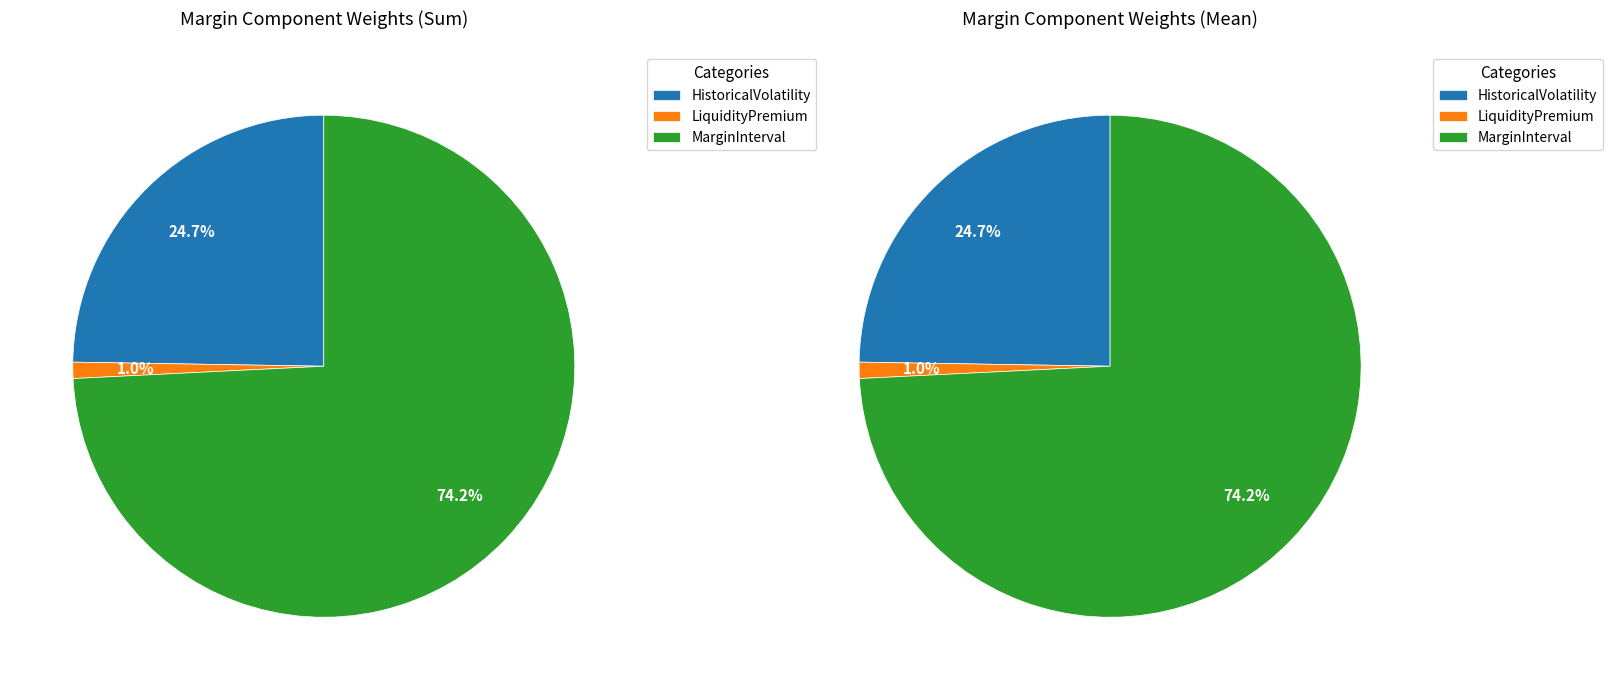

Count the number of slices in the pie.

3